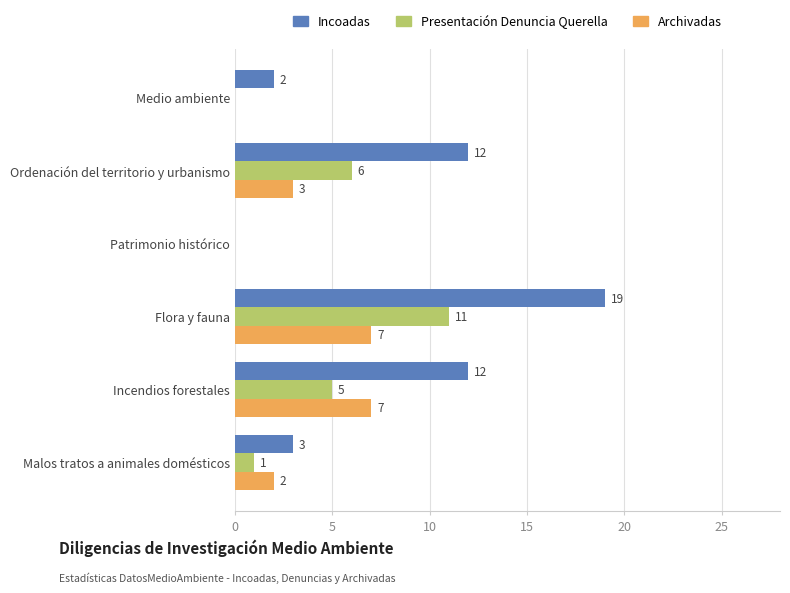

True or false: Archivadas has a value of 5 at Ordenación del territorio y urbanismo.

False